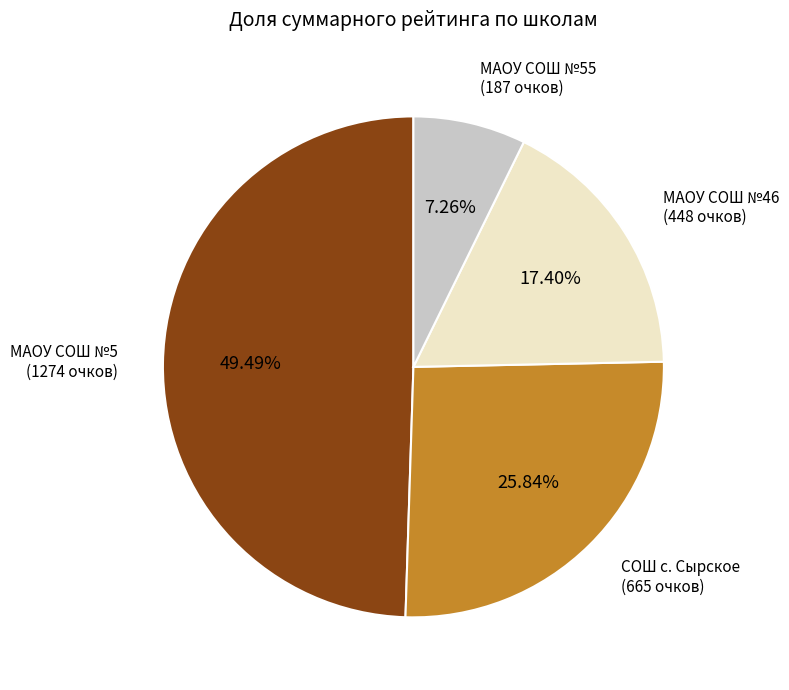

How many segments does this pie chart have?

4